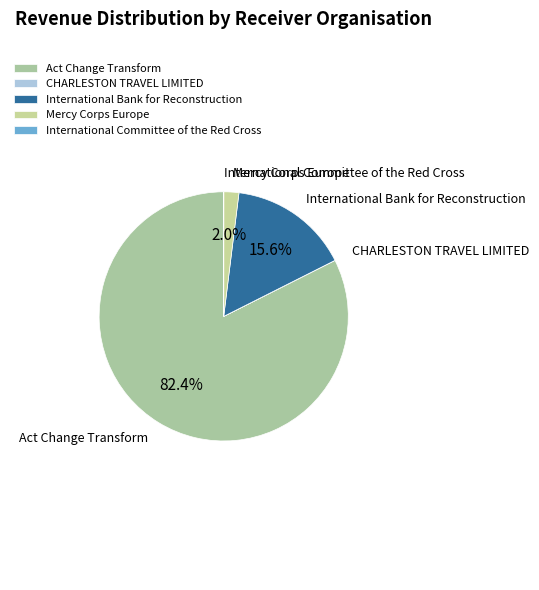

Which category has the biggest portion of the pie?

Act Change Transform